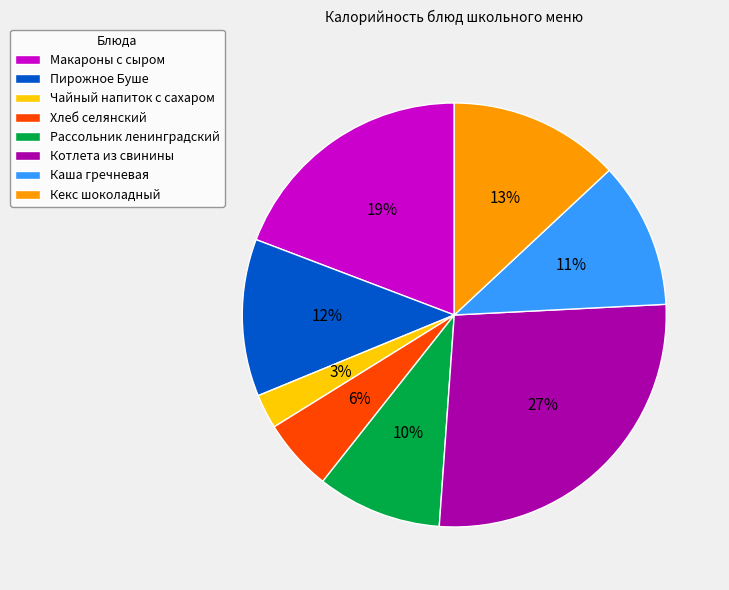

Which category has the biggest portion of the pie?

Котлета из свинины